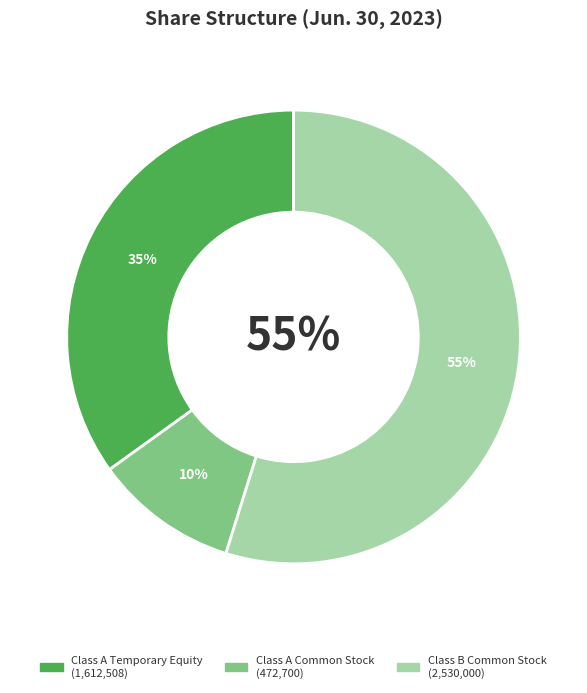

What percentage is the Class A Common Stock (Outstanding) slice, to the nearest percent?

10%